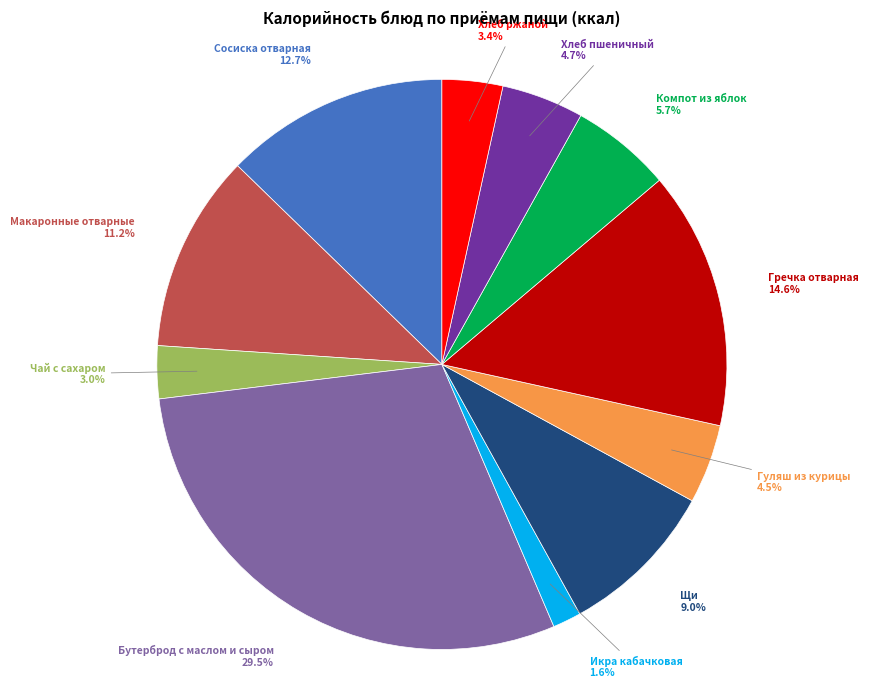

The Сосиска отварная slice represents 1% of the pie. True or false?

False